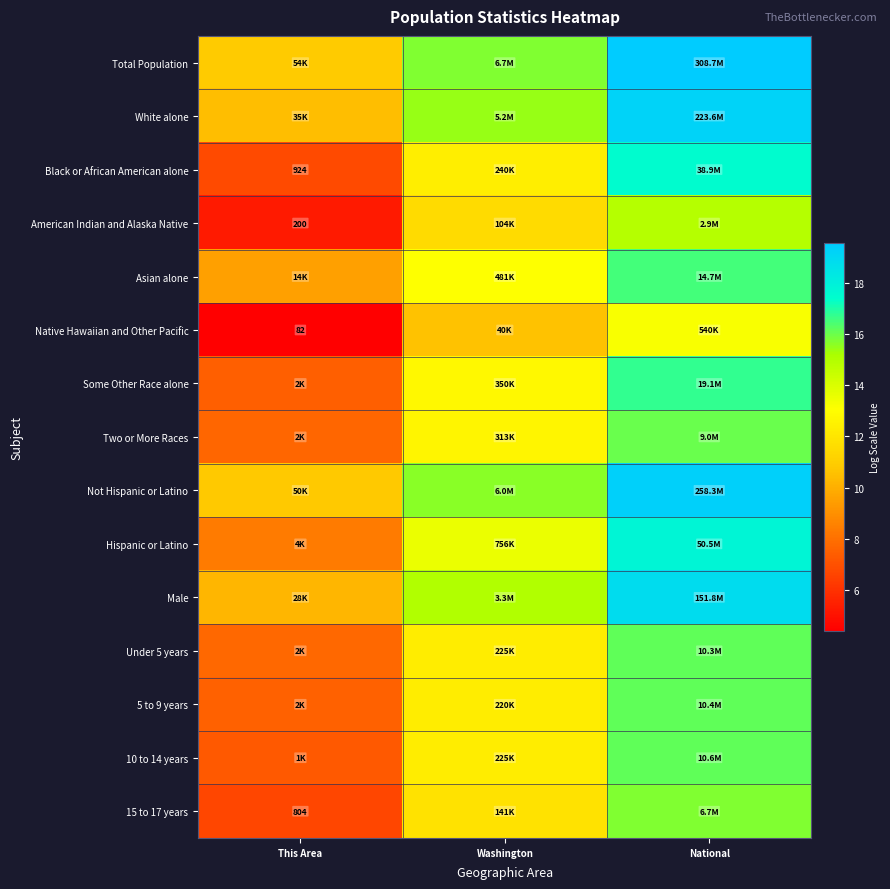

List the series in order of their peak value, lowest first.

Native Hawaiian and Other Pacific, American Indian and Alaska Native, 15 to 17 years, Two or More Races, Under 5 years, 5 to 9 years, 10 to 14 years, Asian alone, Some Other Race alone, Black or African American alone, Hispanic or Latino, Male, White alone, Not Hispanic or Latino, Total Population